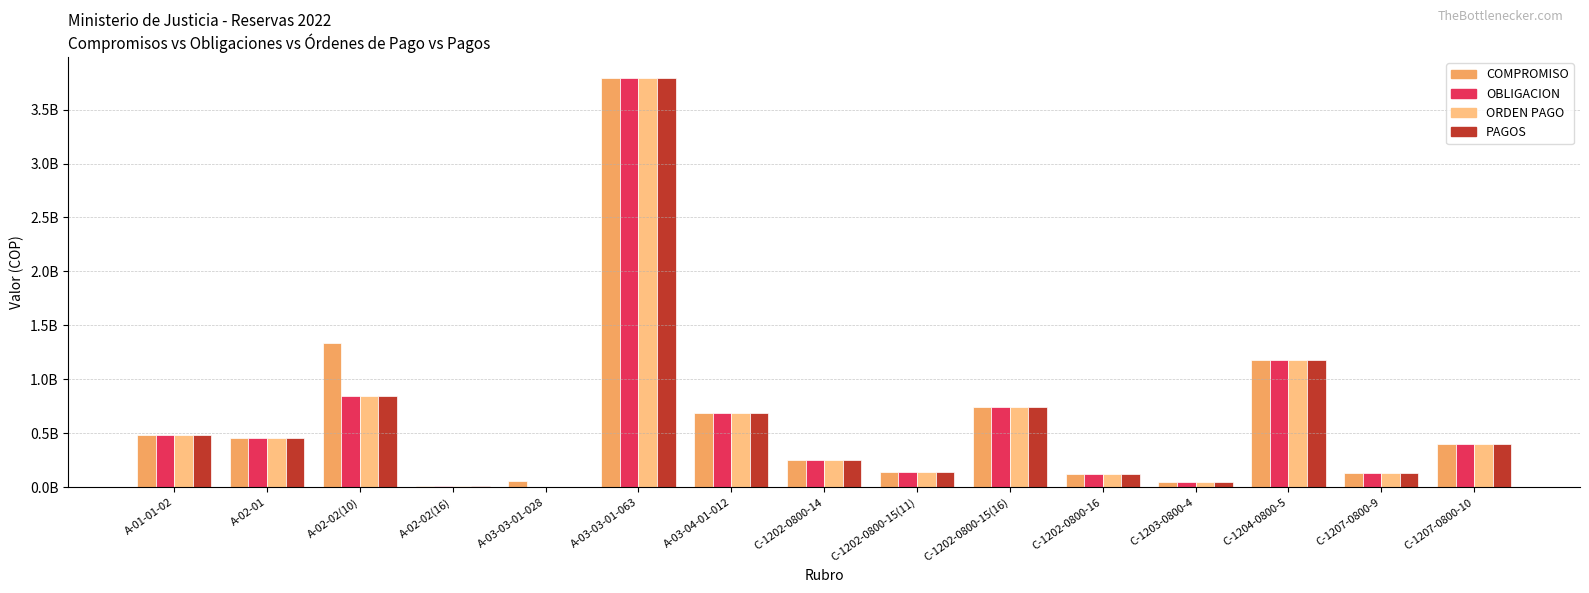

Between A-02-01 and C-1203-0800-4, which series saw the biggest shift?

COMPROMISO